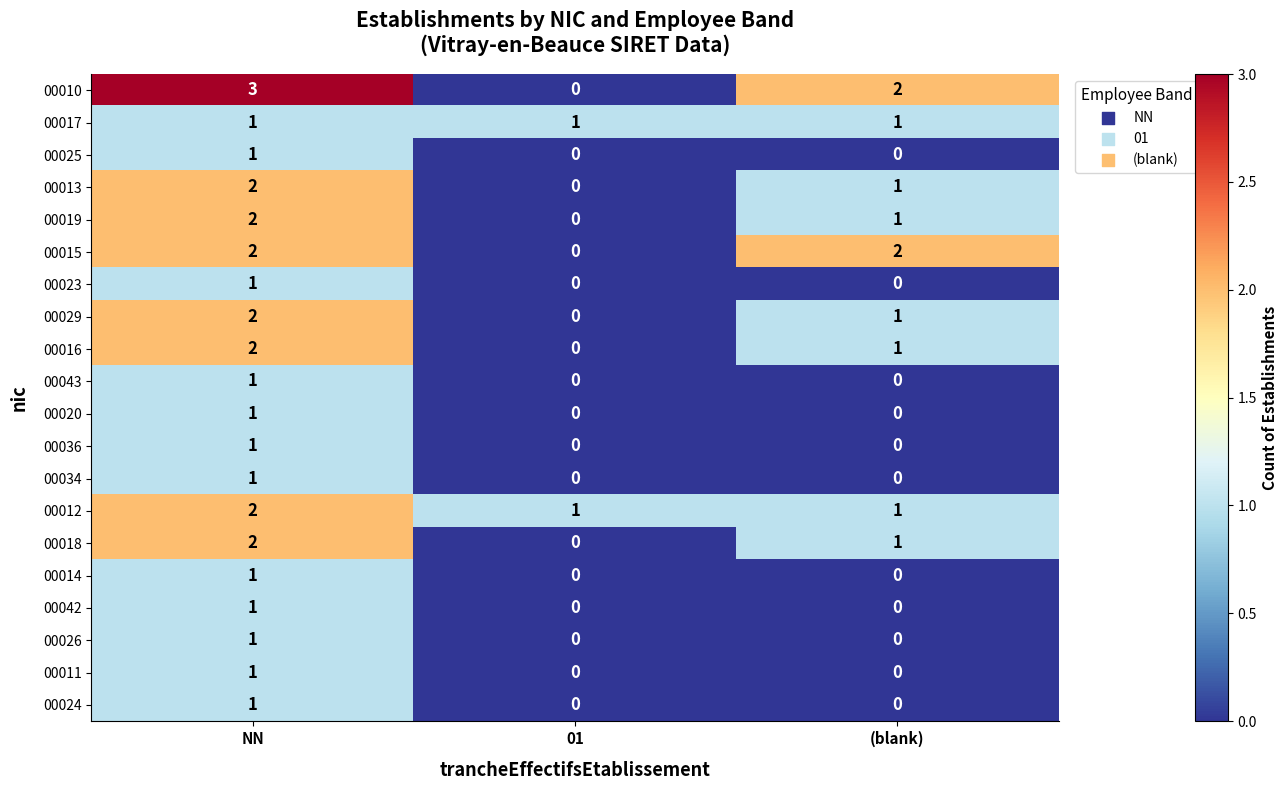

What is the difference between the highest and lowest values at NN?

2